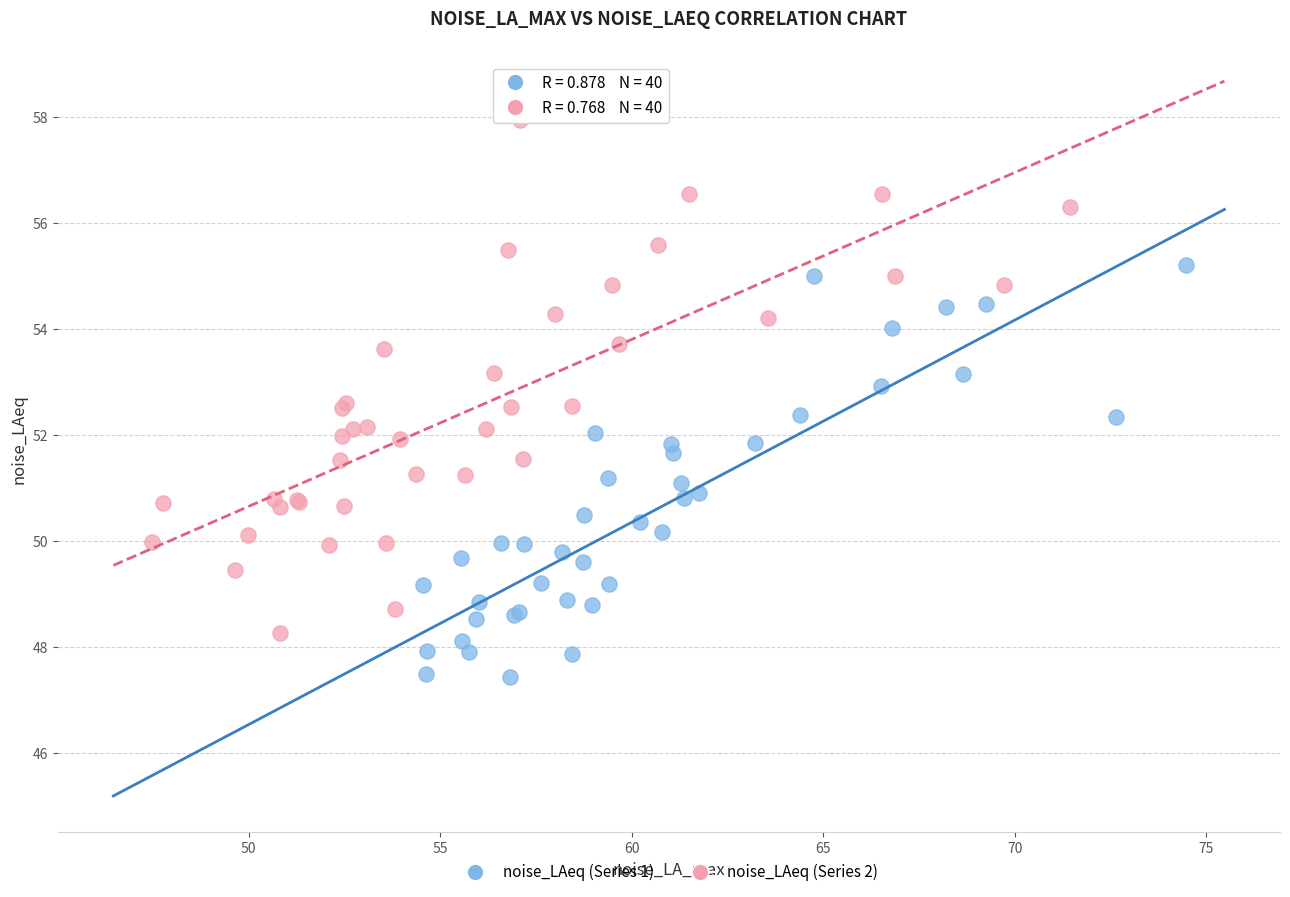

Which series has the widest spread of Y values?

noise_LAeq (Series 2)